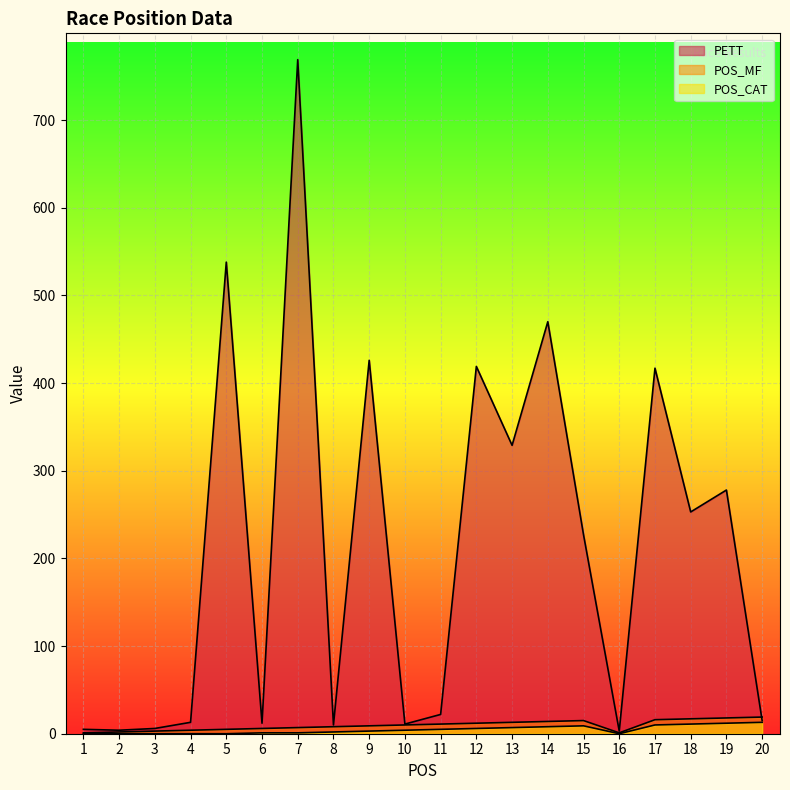

True or false: POS_CAT and POS_MF intersect in this chart.

False